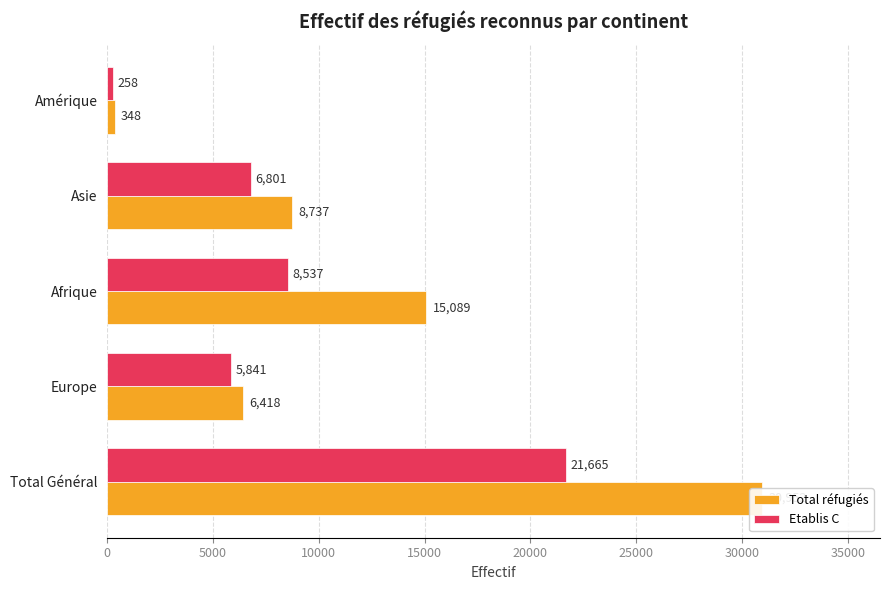

How many bars are there in total?

10